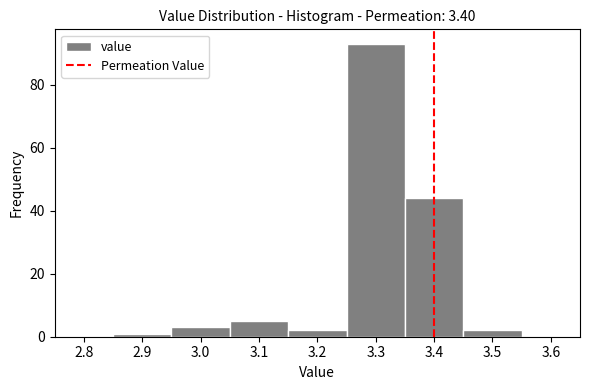

What is the height of the bar covering 3.45 to 3.55 on the x-axis? The values are not printed on the chart, so give them approximately, as read against the axis.

2